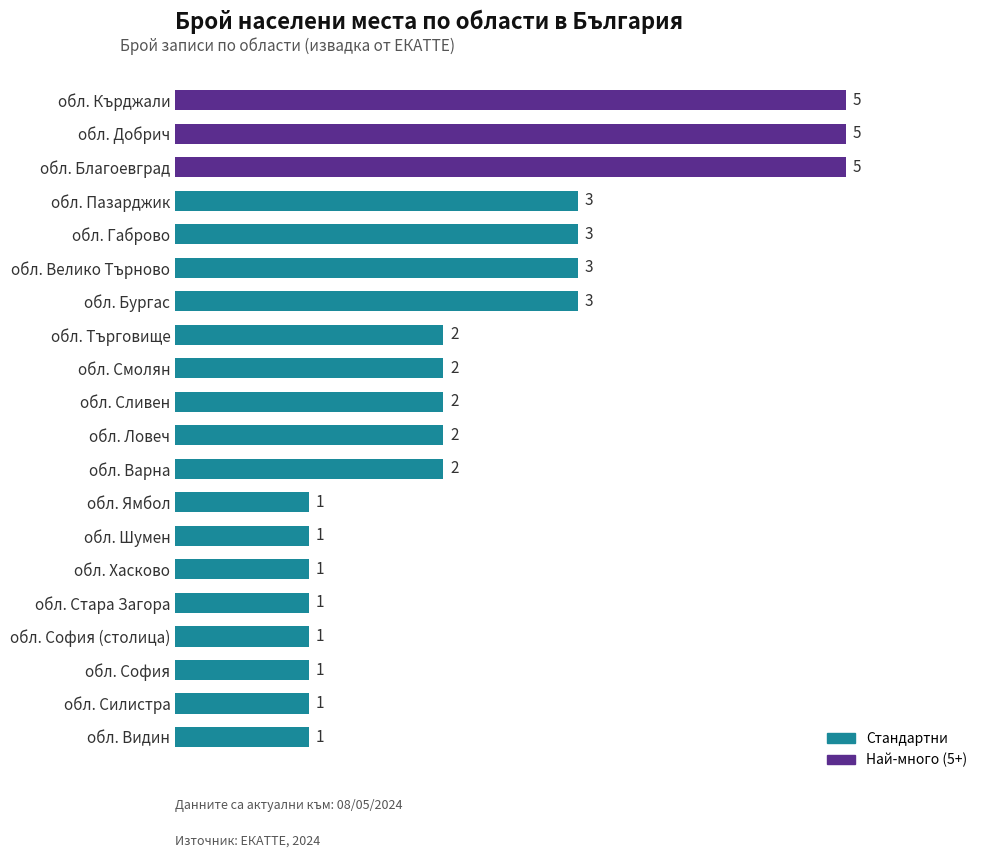

Reading bottom to top, list all the values displayed in this chart.

1	1	1	1	1	1	1	1	2	2	2	2	2	3	3	3	3	5	5	5